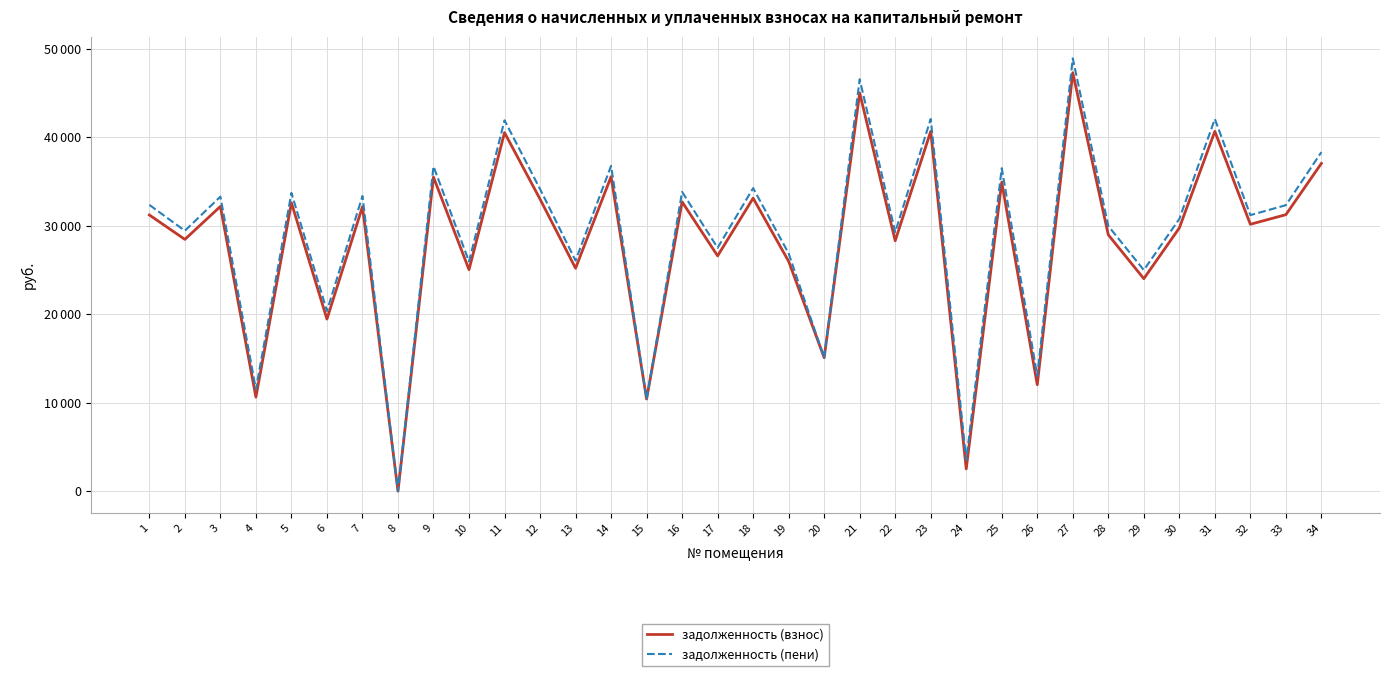

Is this an area chart (filled region under the line)?

No